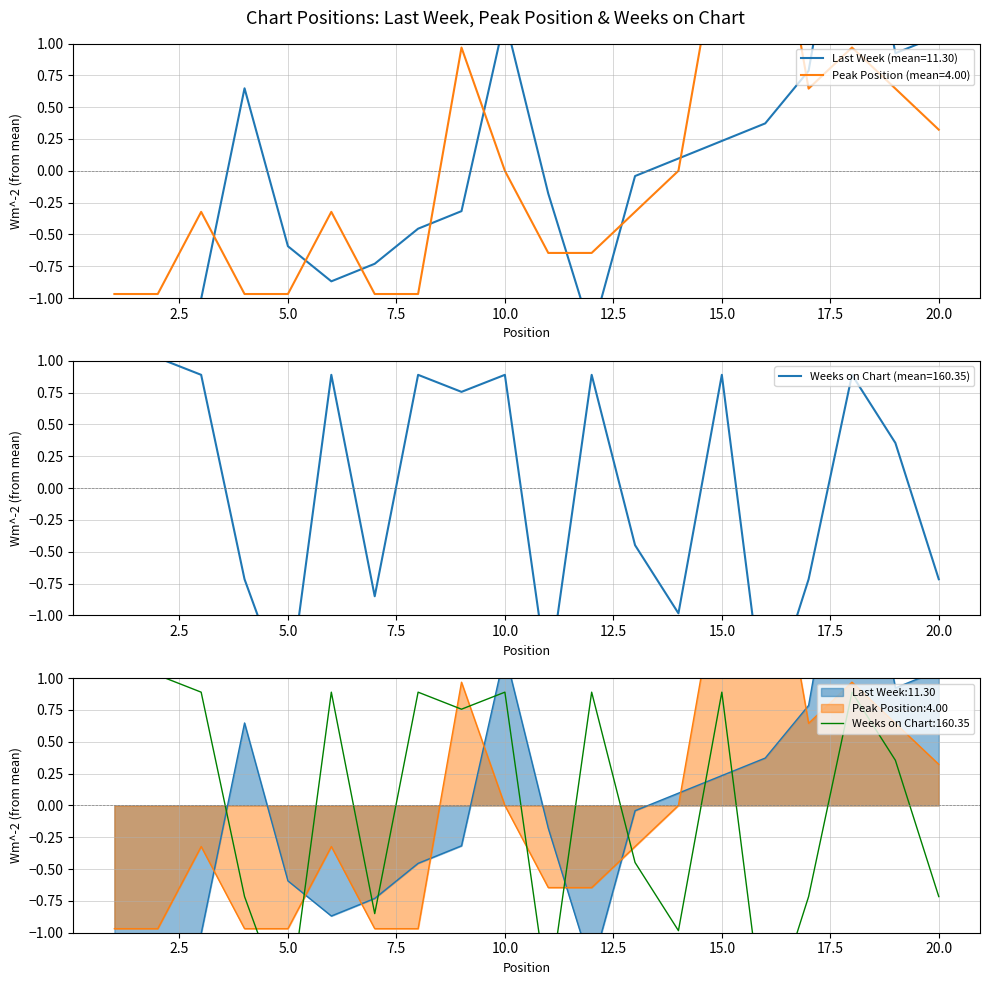

What is the value of the Peak Position point at the 9th from the left?

1.0